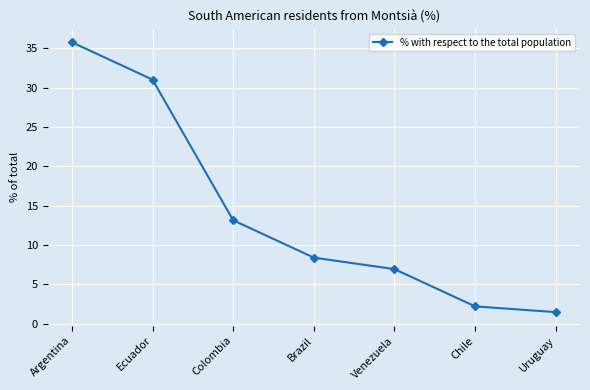

Does the chart have visible grid lines?

Yes